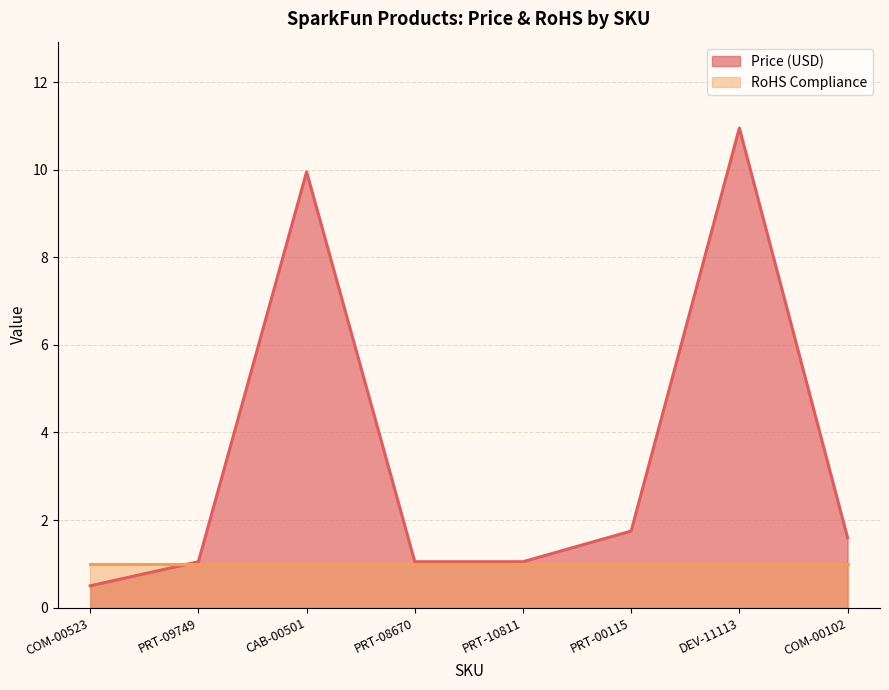

How many values exceed 1?

7